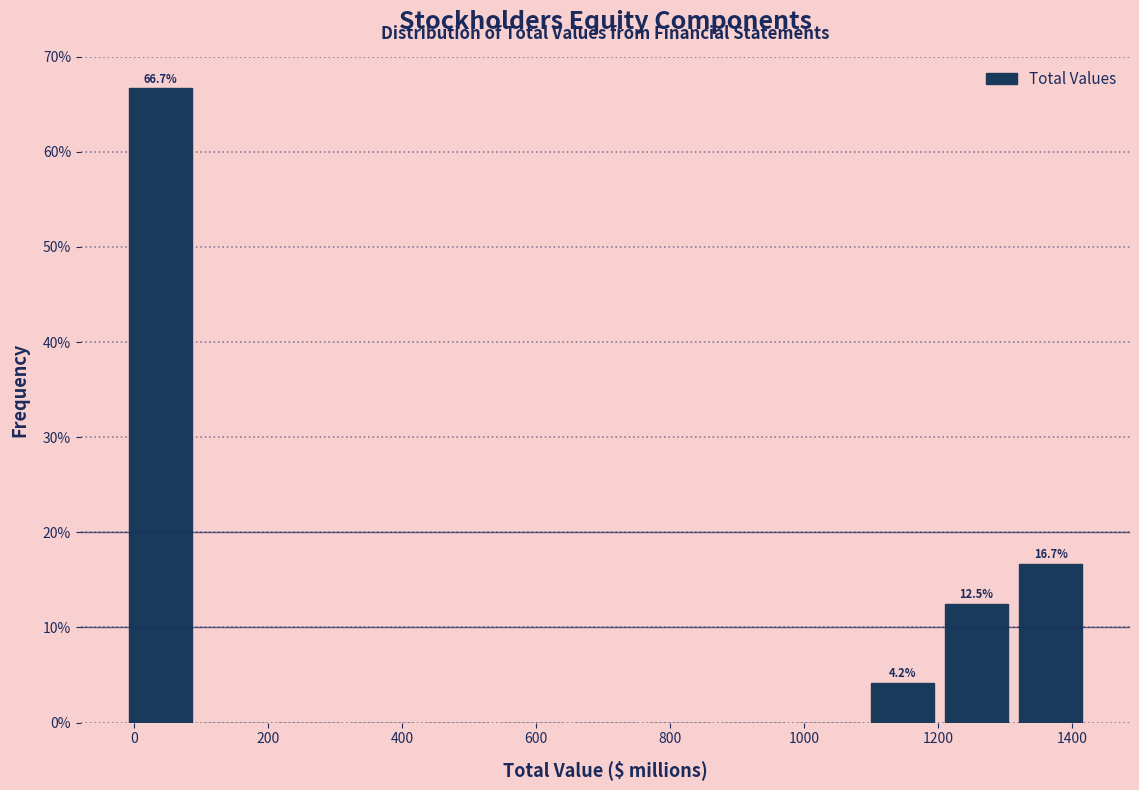

Over which range of the x-axis is the bar tallest?

-20 to 100